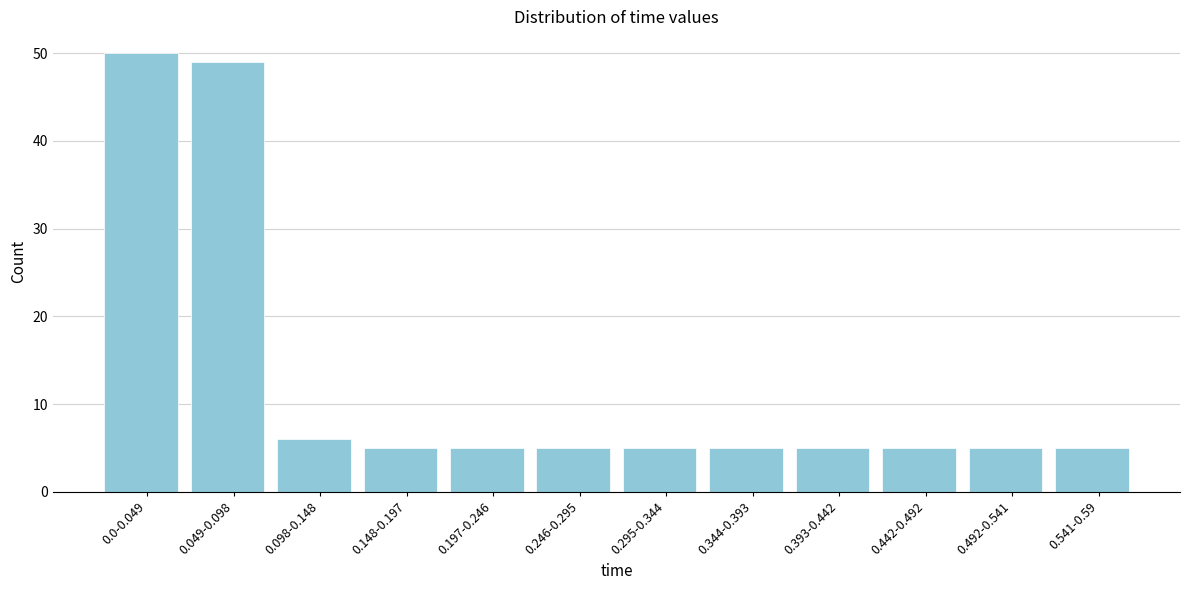

Reading left to right, what are all the values shown in this chart?

50	49	6	5	5	5	5	5	5	5	5	5